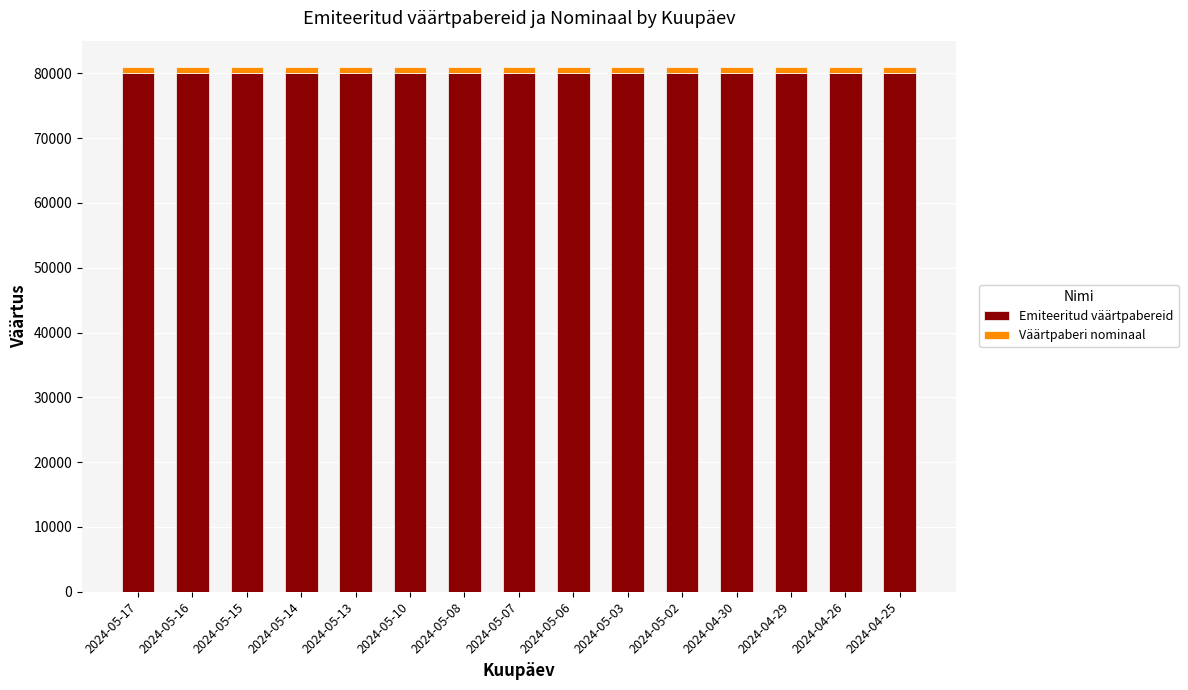

What is the highest value of the Emiteeritud väärtpabereid series?

80000